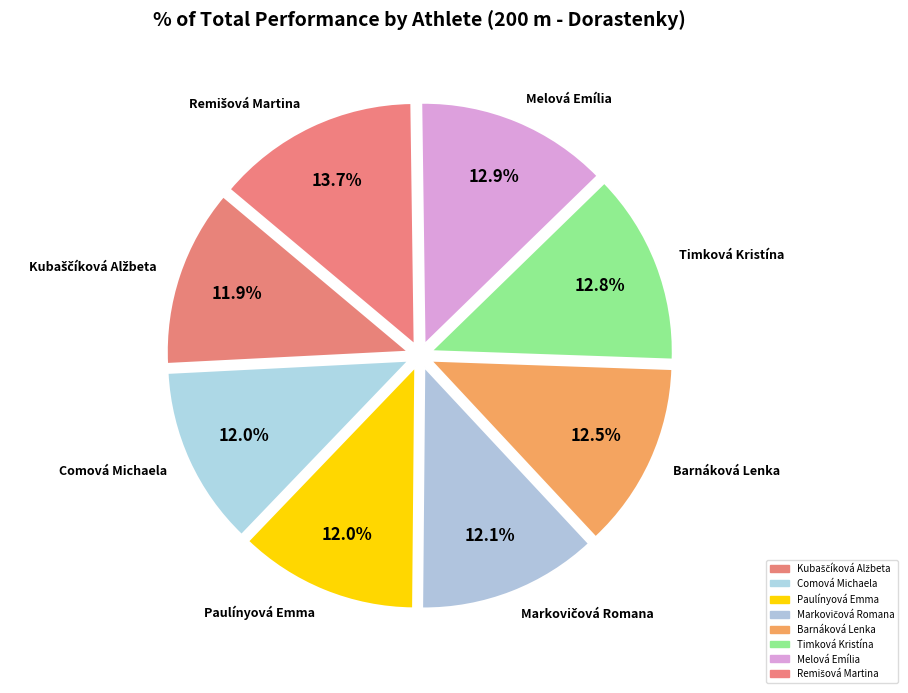

To the nearest percent, what is the combined percentage of Melová Emília and Remišová Martina?

27%